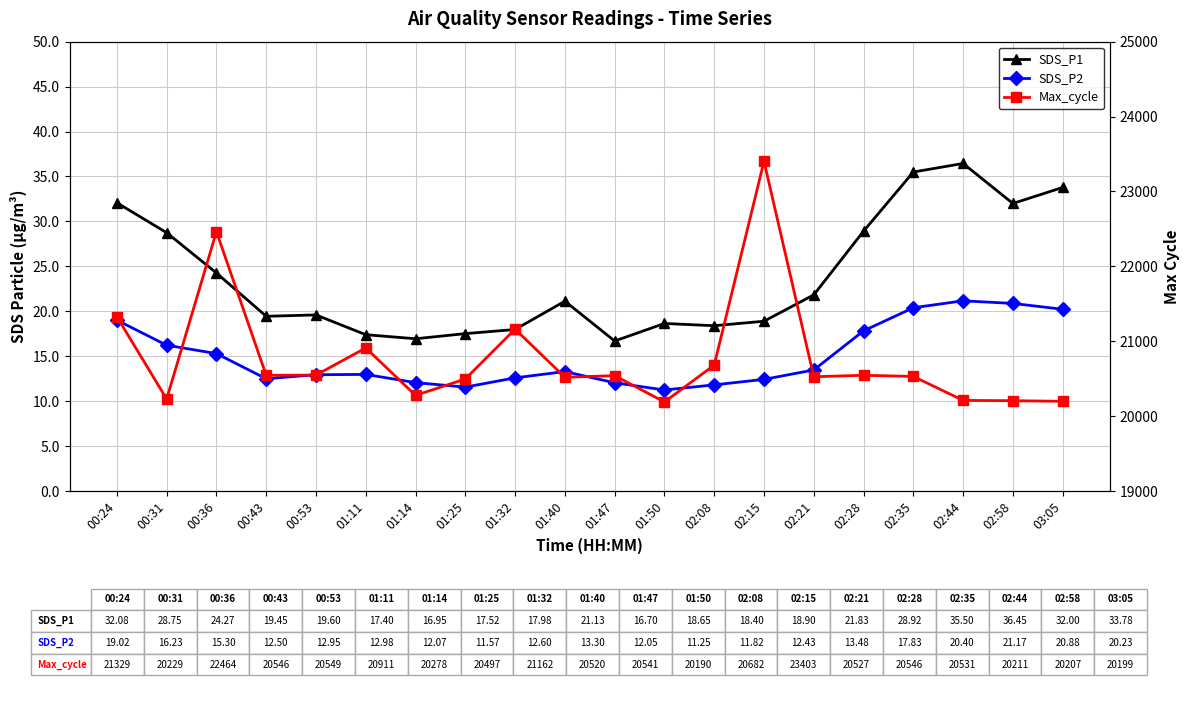

Is the value of Max_cycle at 00:36 greater than the value of SDS_P2 at 01:14?

Yes